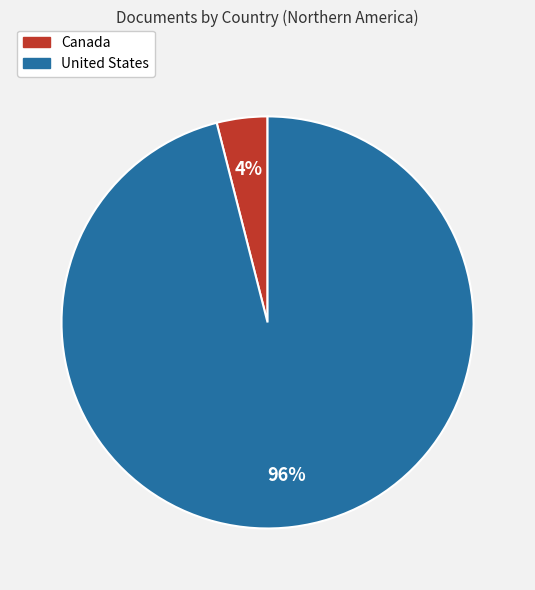

To the nearest percent, what is the combined percentage of Canada and United States?

100%